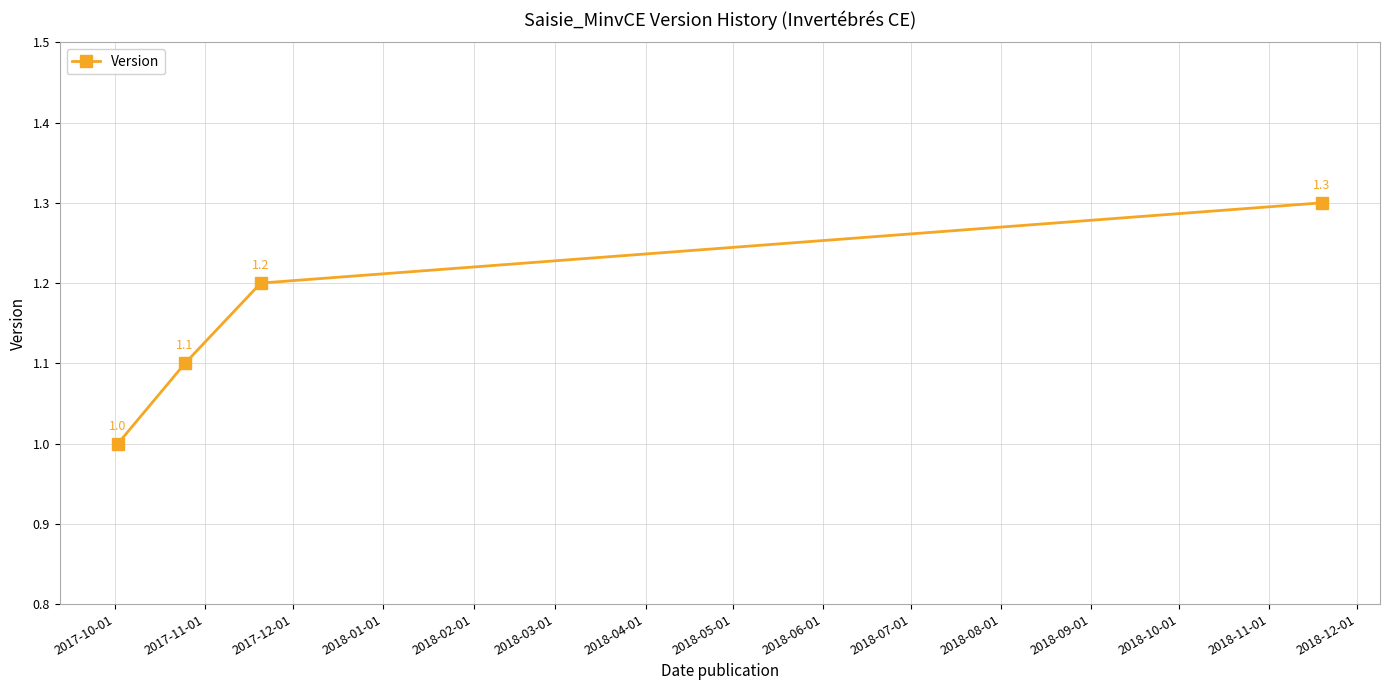

What is the smallest value displayed?

1.0